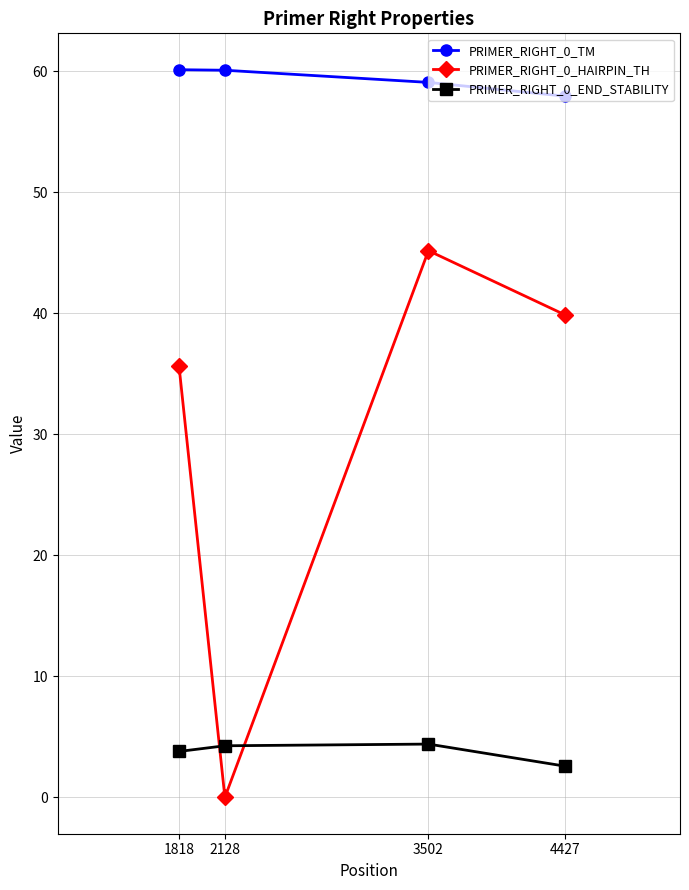

True or false: PRIMER_RIGHT_0_END_STABILITY and PRIMER_RIGHT_0_TM intersect in this chart.

False